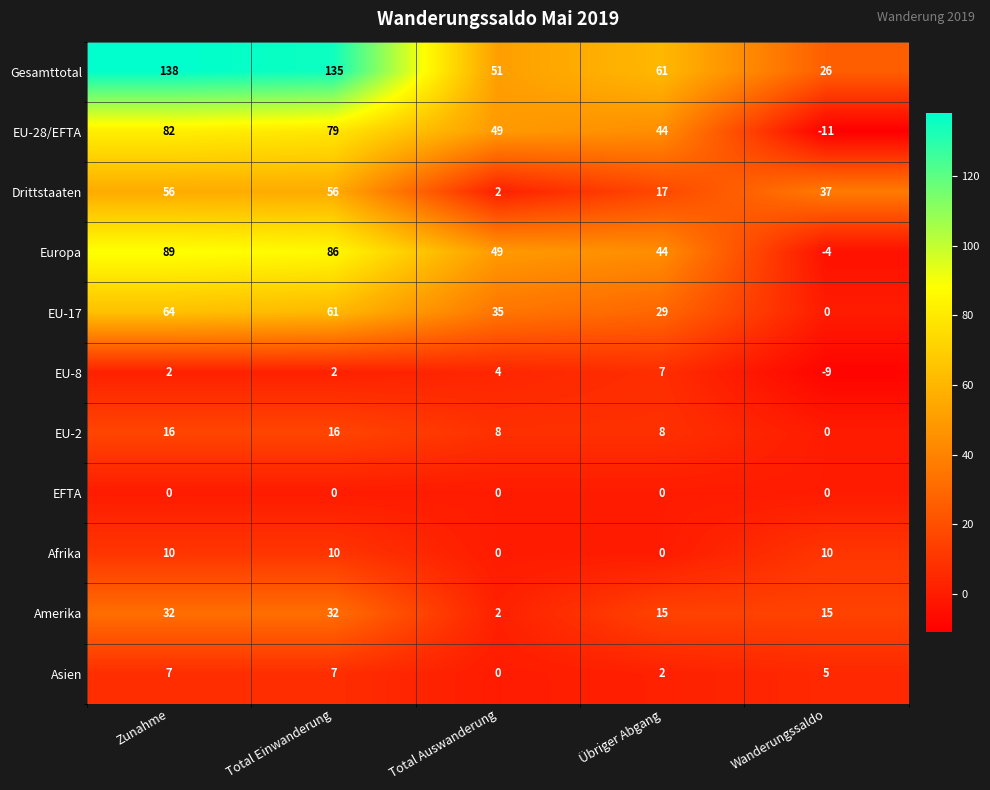

Count the number of categories in the chart.

5